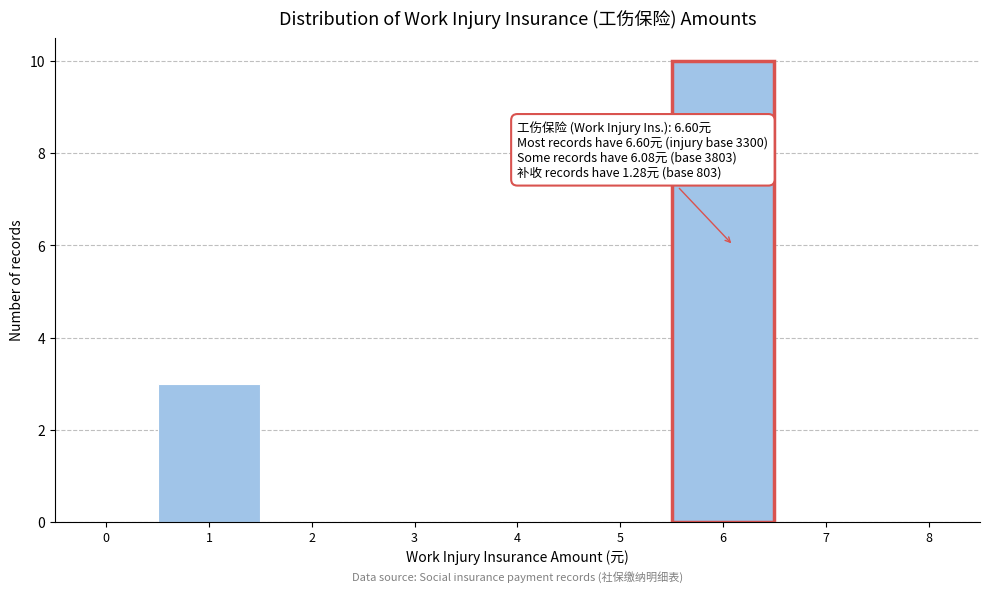

Reading right to left, list all the values displayed in this chart.

8=0	7=0	6=10	5=0	4=0	3=0	2=0	1=3	0=0